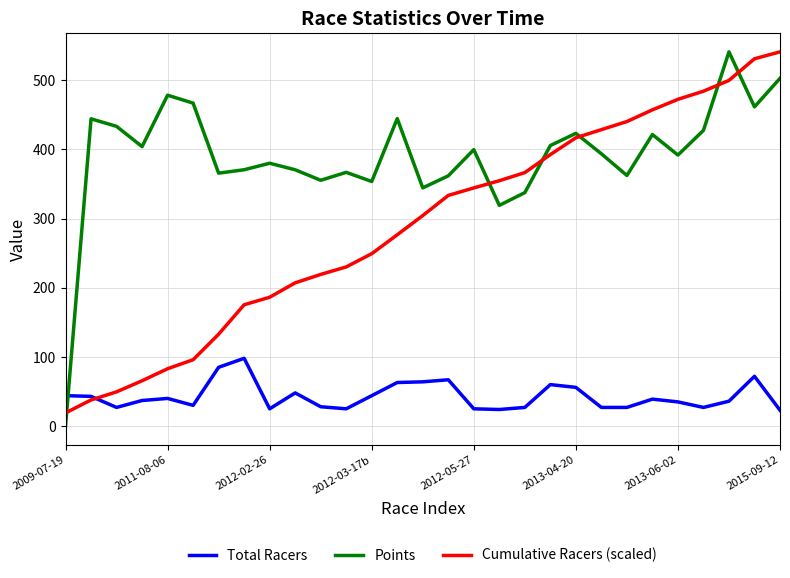

What is the greatest value displayed?

541.0